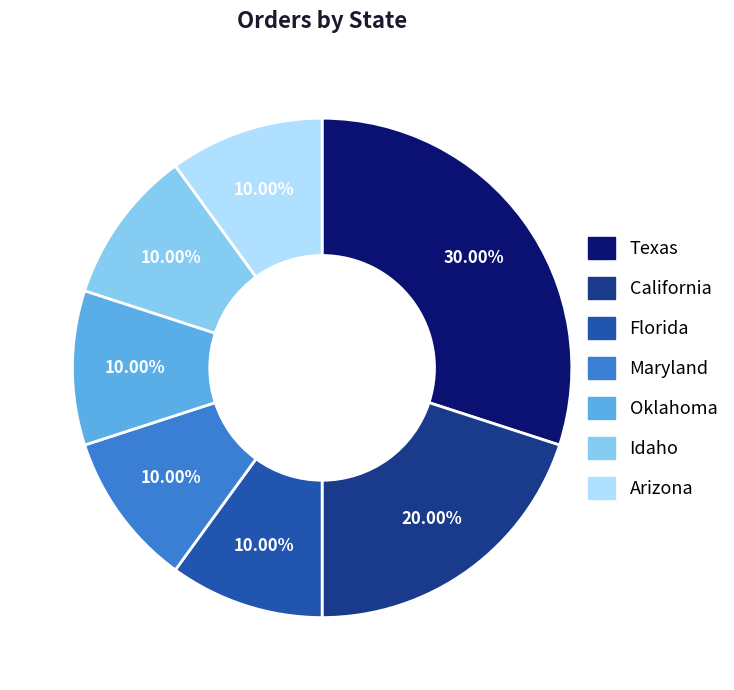

The Oklahoma slice represents 21% of the pie. True or false?

False